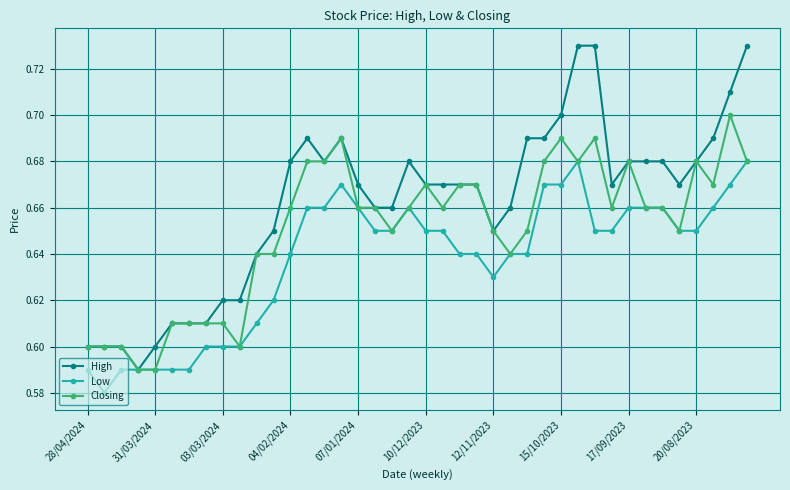

True or false: High has more than 1 interior local peaks.

True